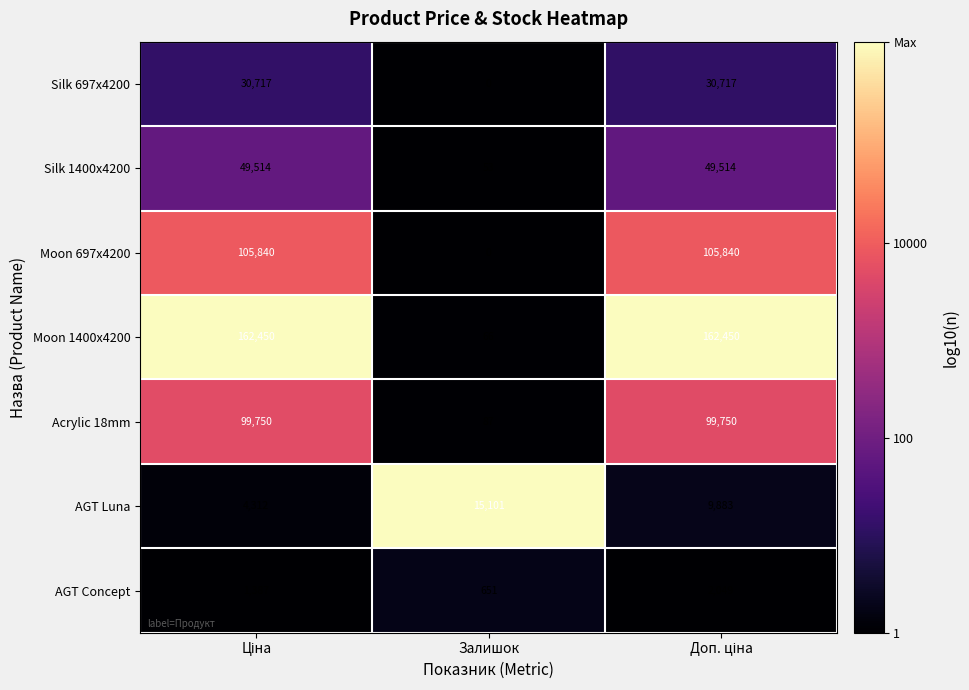

Which series has the largest range (max minus min)?

Moon 1400x4200